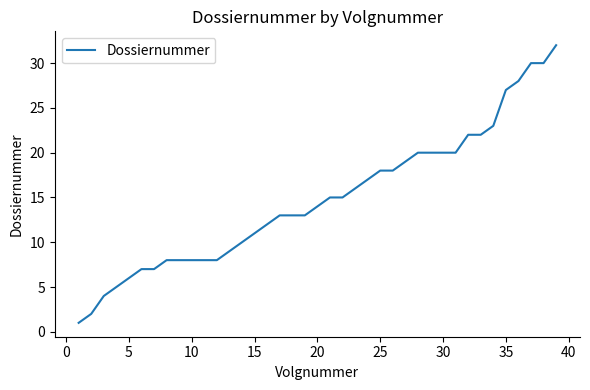

What is the greatest value displayed?

32